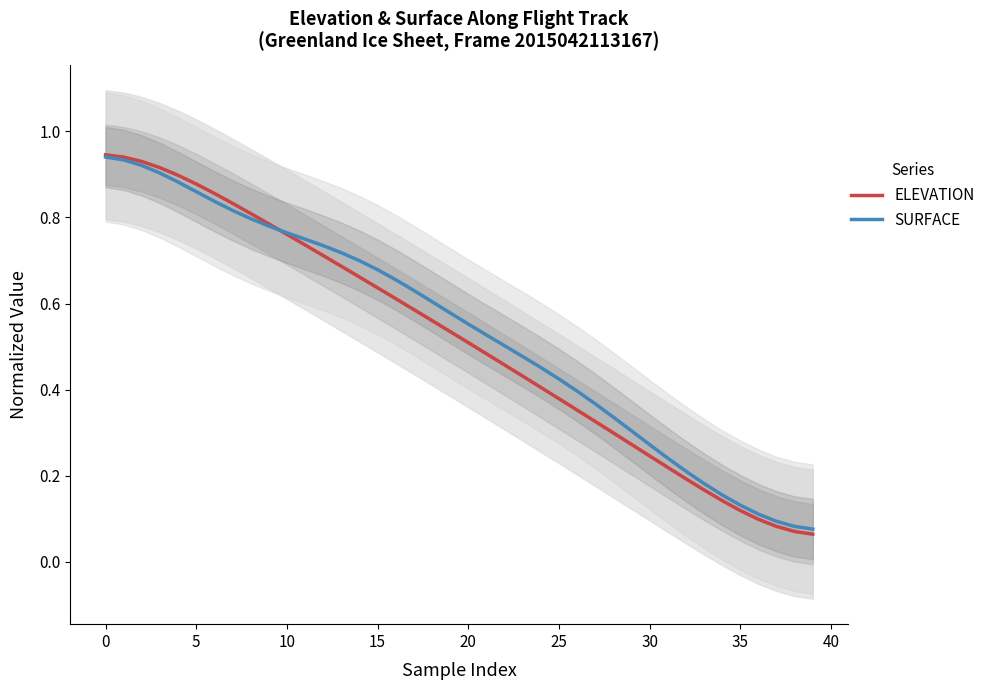

The value of ELEVATION at 25 is 0.1. True or false?

False